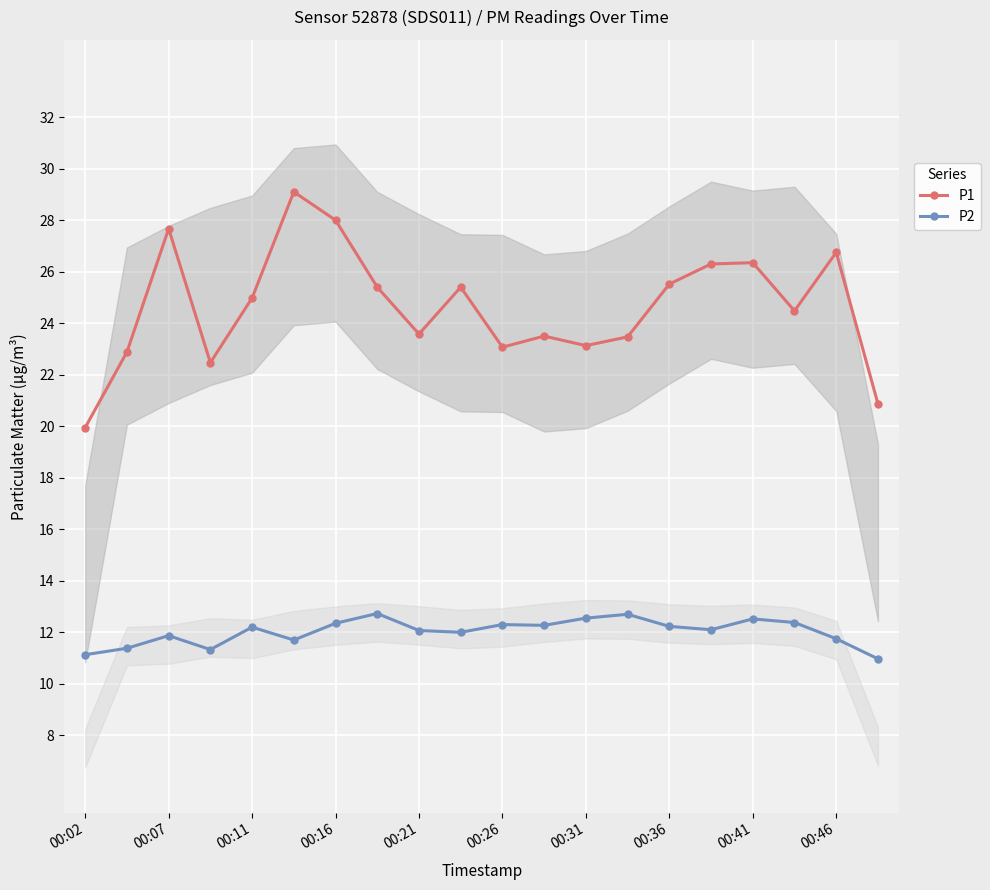

How many interior local valleys does the P2 series have?

5